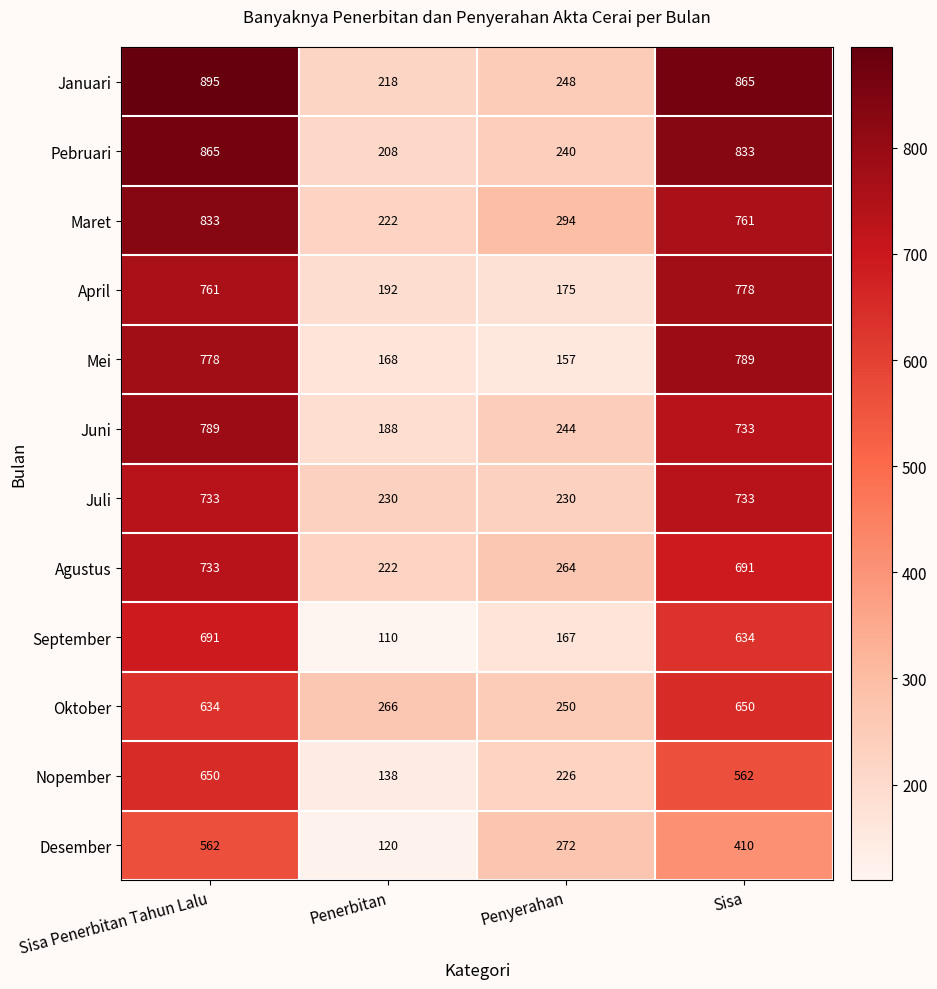

The April series shows 778 at Sisa. True or false?

True